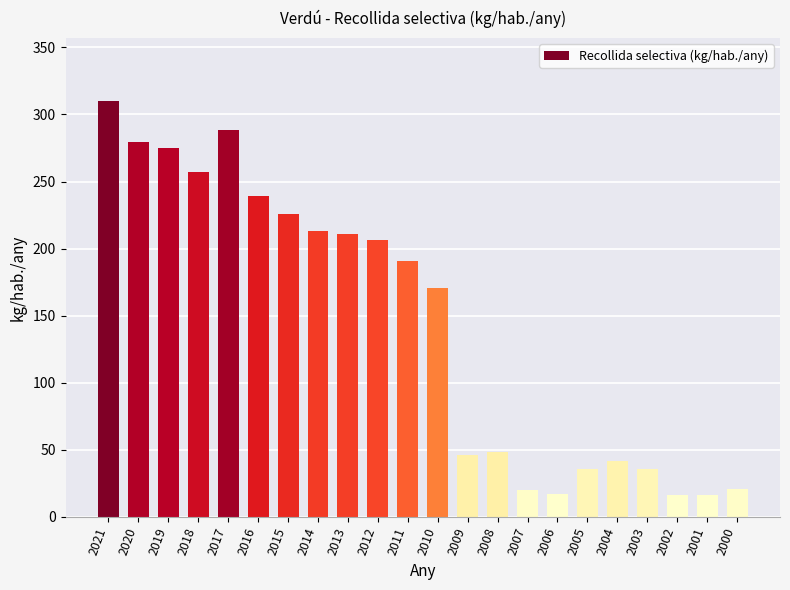

What is the difference between the values at 2016 and 2005?

203.7